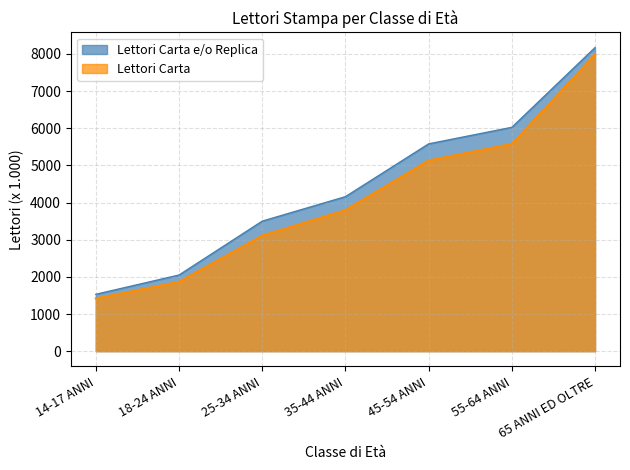

True or false: Lettori Carta e/o Replica has more than 1 interior local peaks.

False